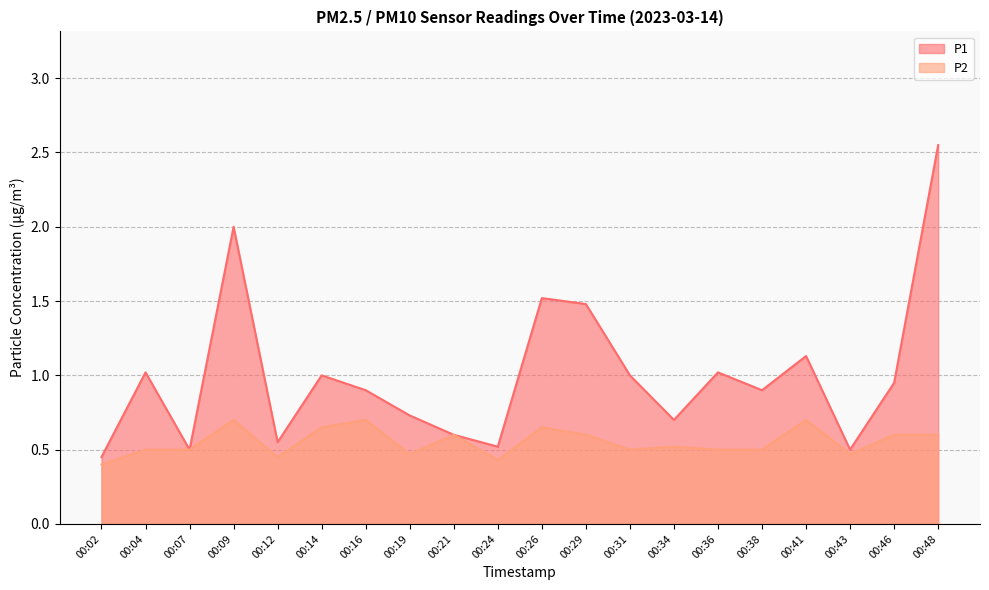

At which label is P1 closest to 1?

00:14